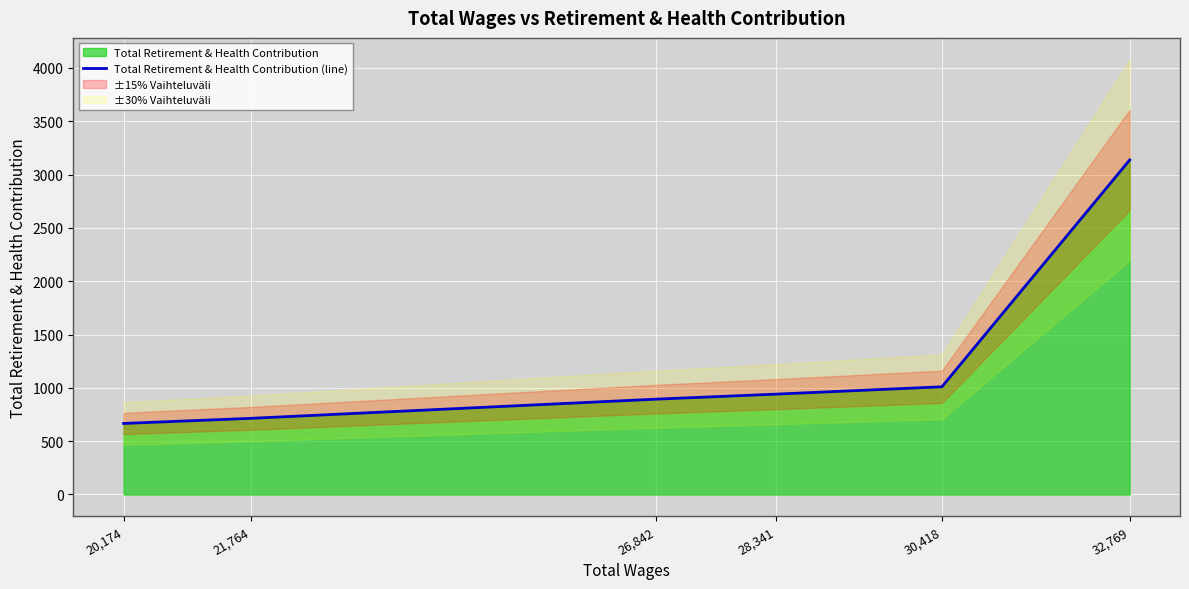

What is the value of the 4th point from the left?

941